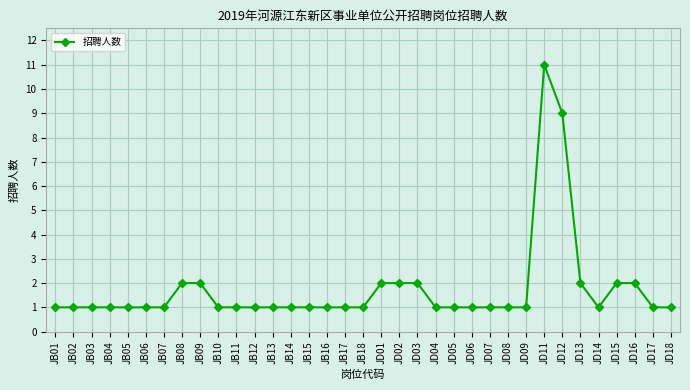

What is the ratio of the value at JB12 to the value at JD05?

1.0